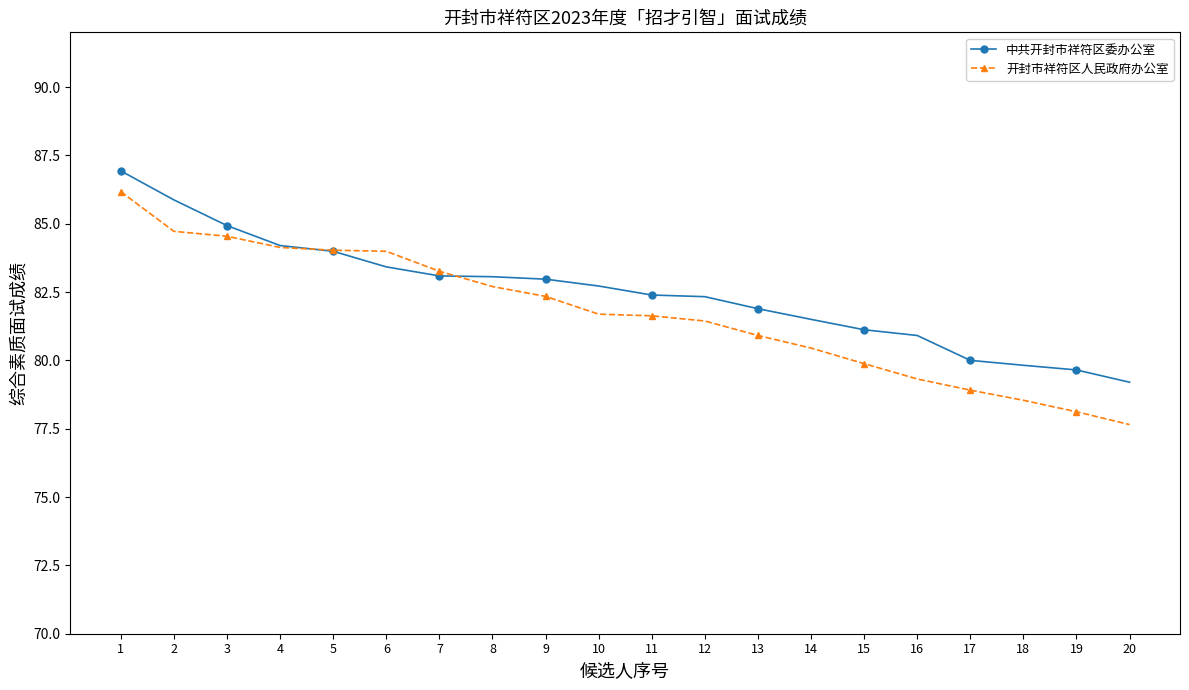

Which series has the widest spread of values?

开封市祥符区人民政府办公室